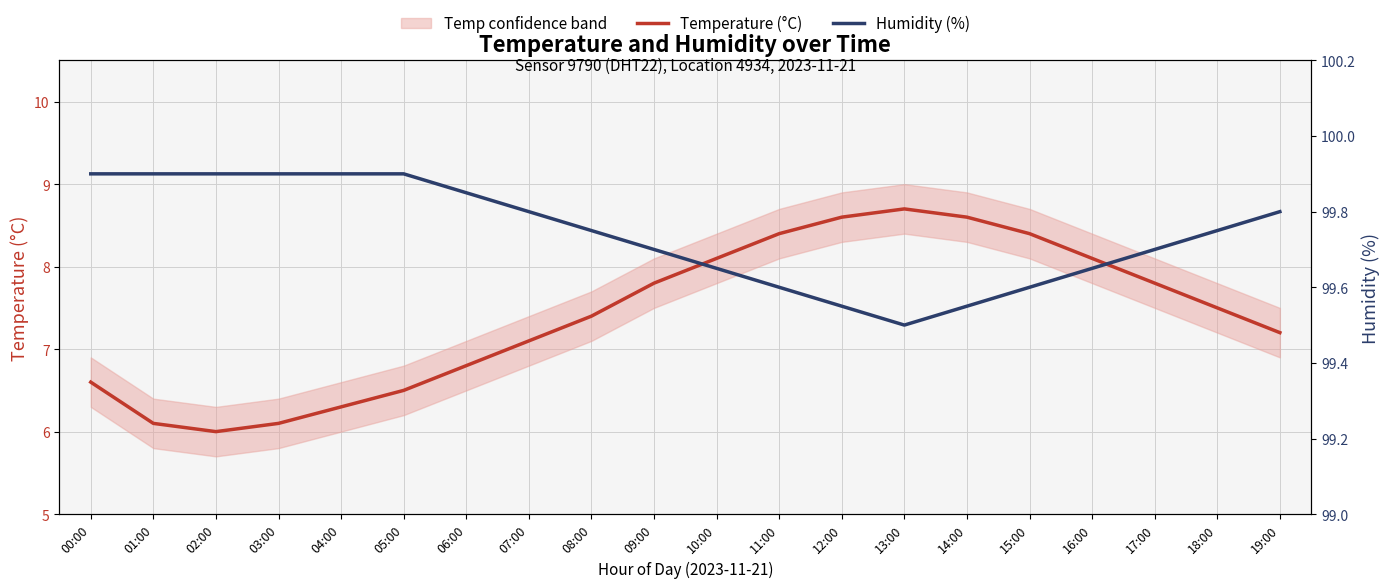

Which category has the highest value across all series?

00:00